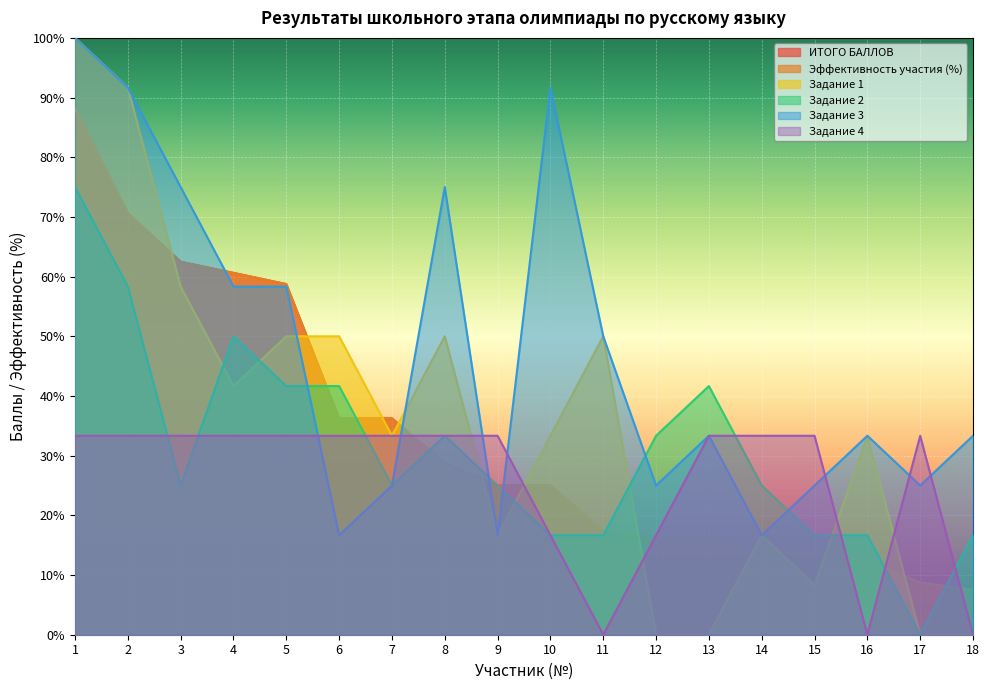

Which category has the highest value across all series?

1